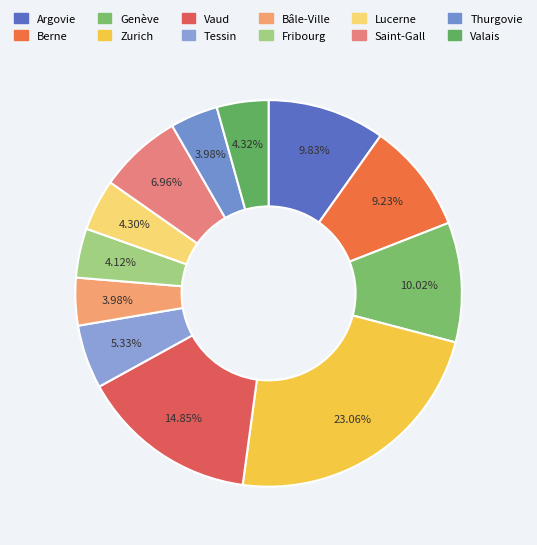

To the nearest percent, what is the average slice percentage?

8%